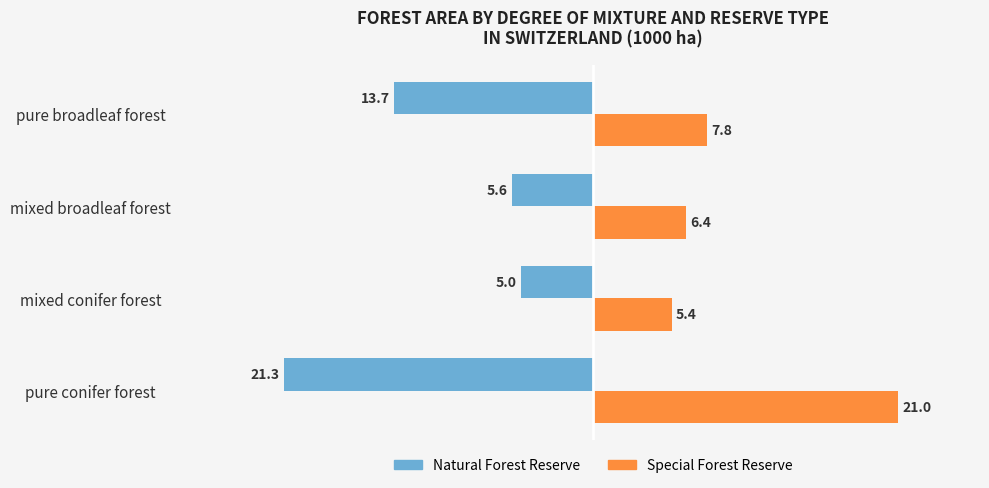

Rank the series by their maximum value, from highest to lowest.

Special Forest Reserve, Natural Forest Reserve